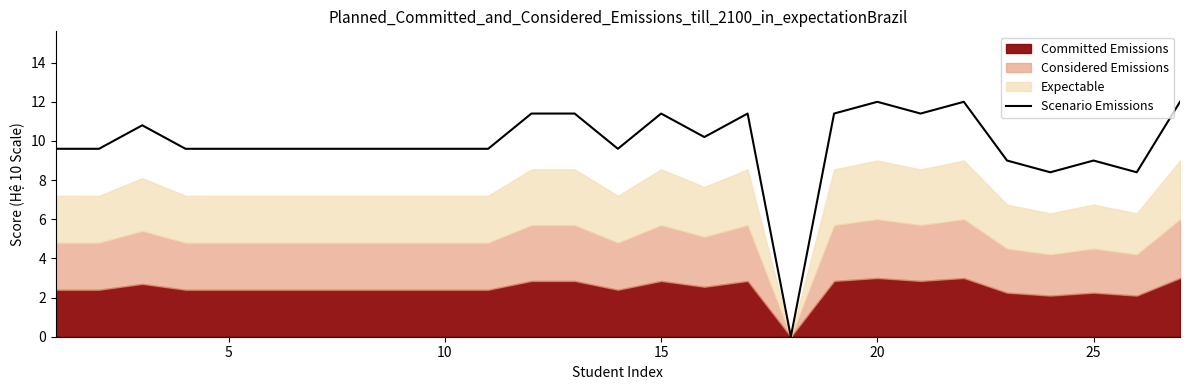

How many data points are less than 9?

3